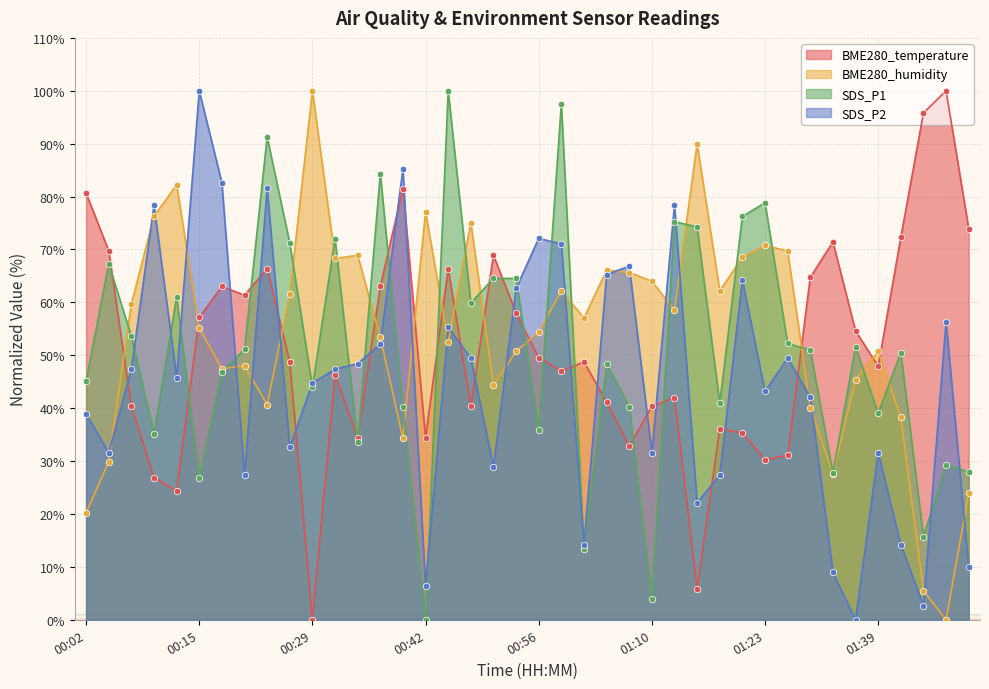

Is the value of SDS_P2 at 01:12 greater than the value of BME280_temperature at 01:44?

No